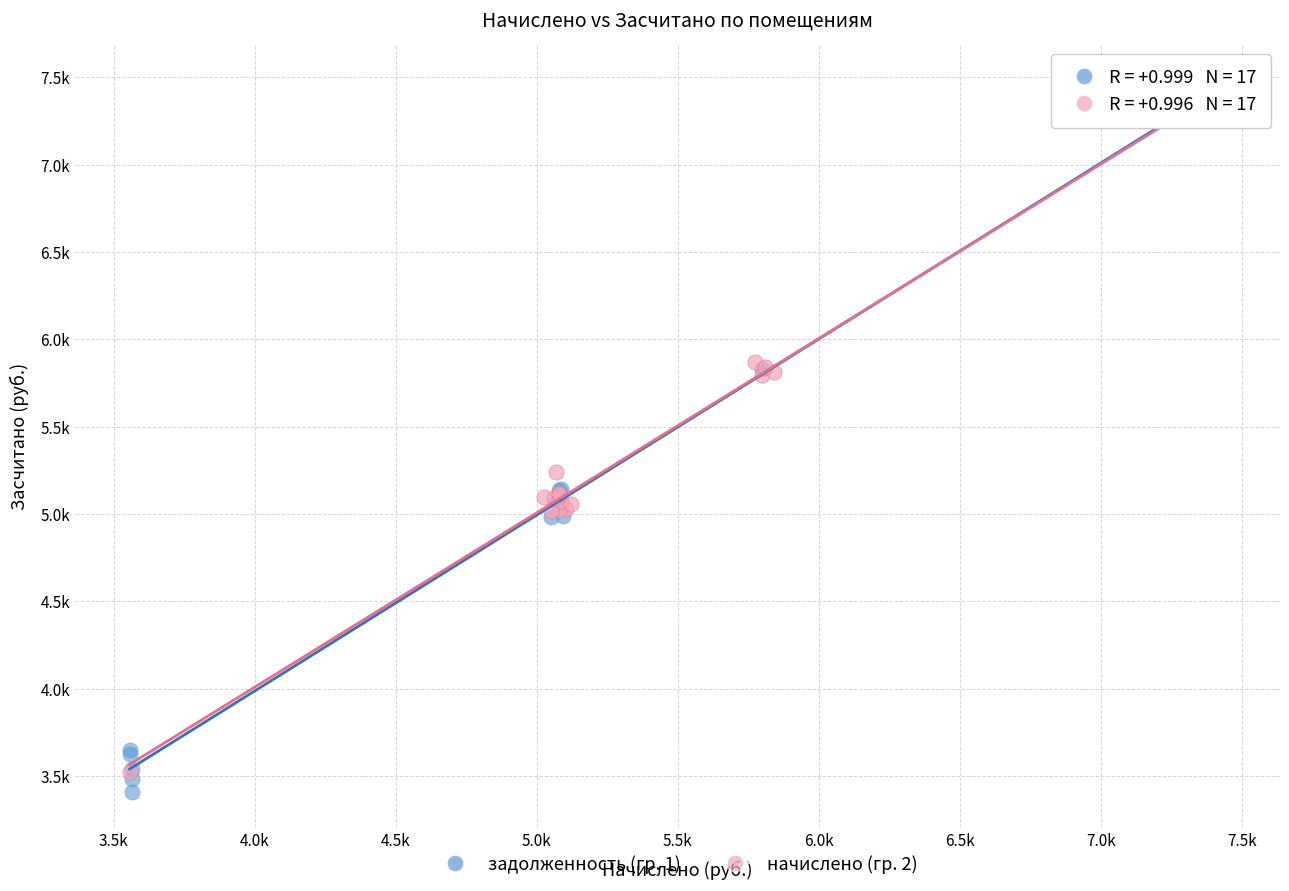

What are all the series names shown in the legend?

задолженность (гр. 1), начислено (гр. 2)